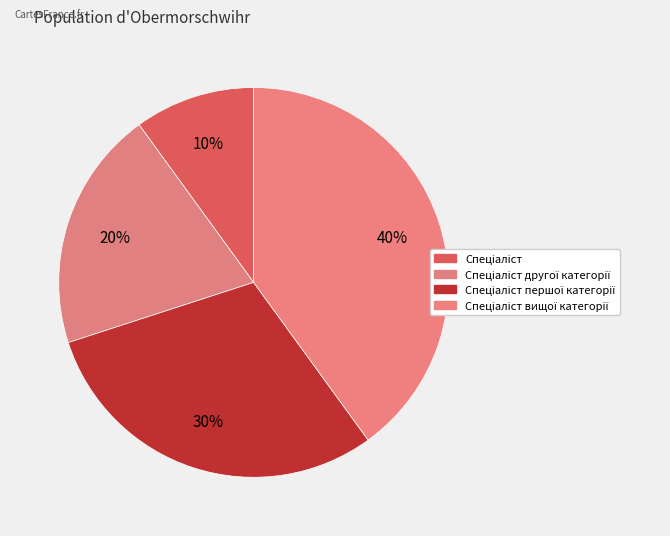

How many segments does this pie chart have?

4